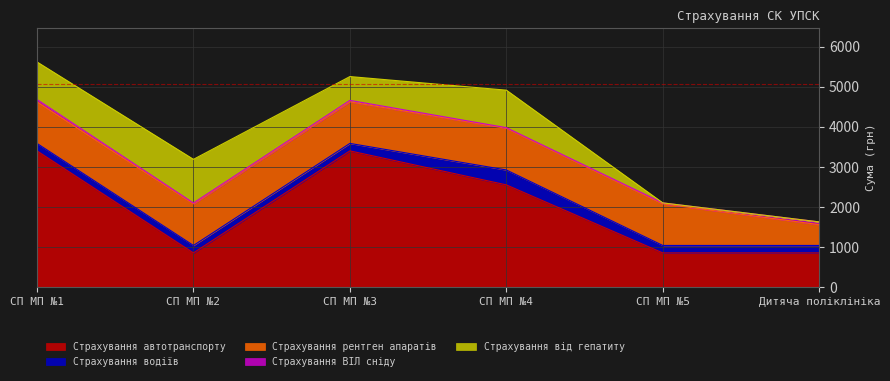

At which category is the sum across all series the highest?

СП МП №1